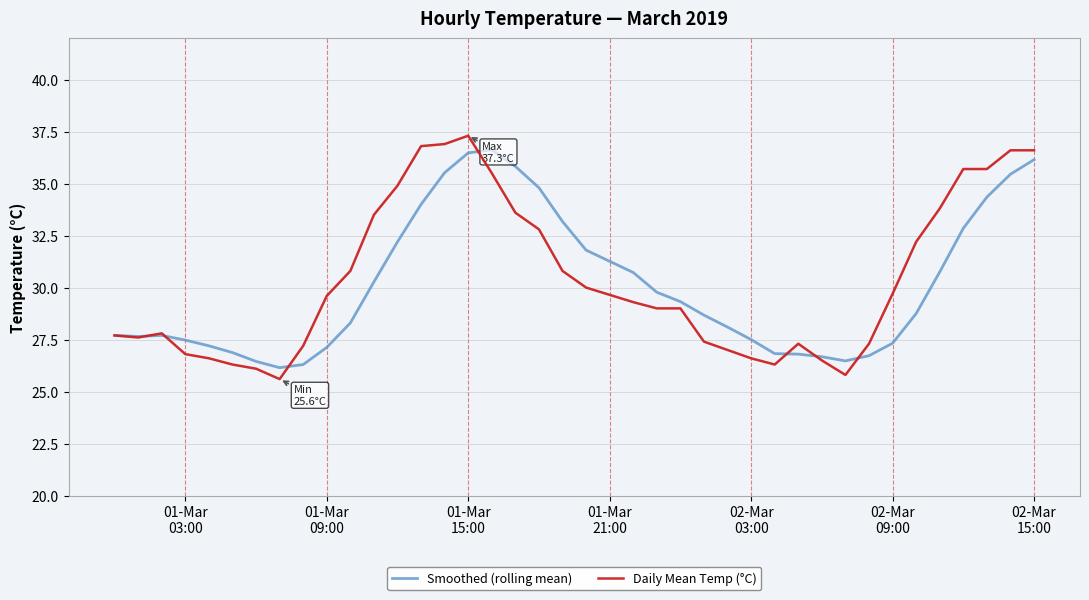

Which series has the widest spread of values?

Daily Mean Temp (°C)